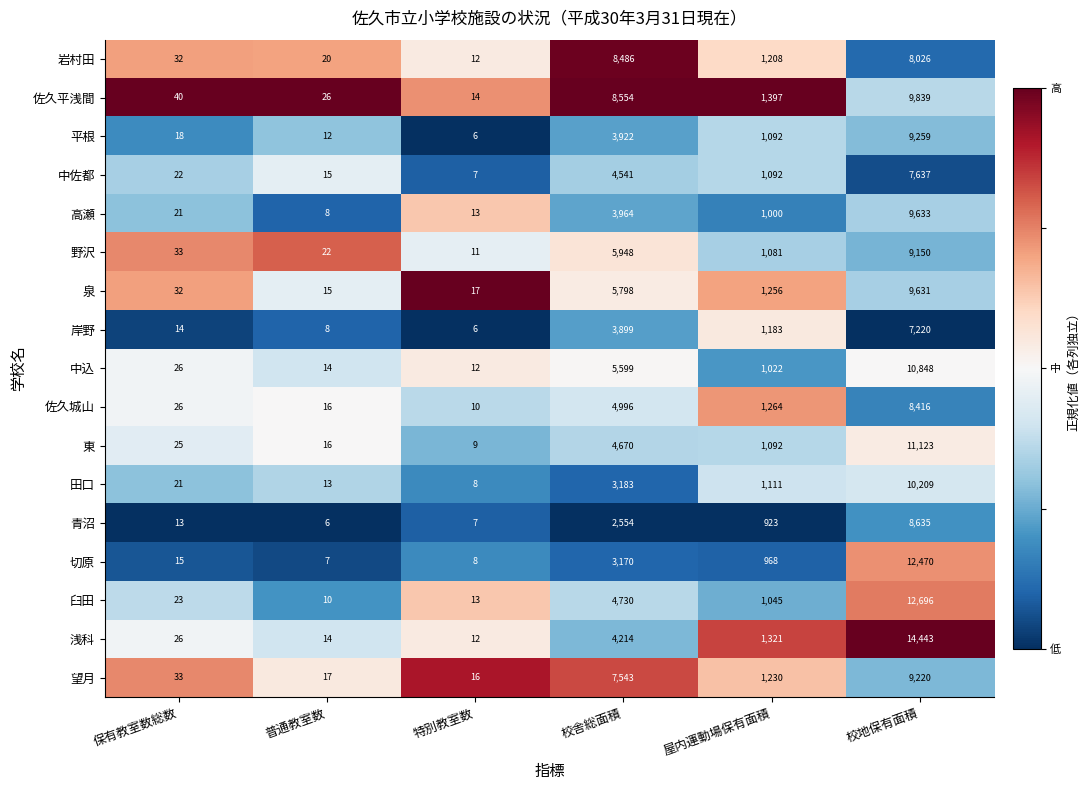

True or false: 臼田 has a value of 4730 at 校舎総面積.

True